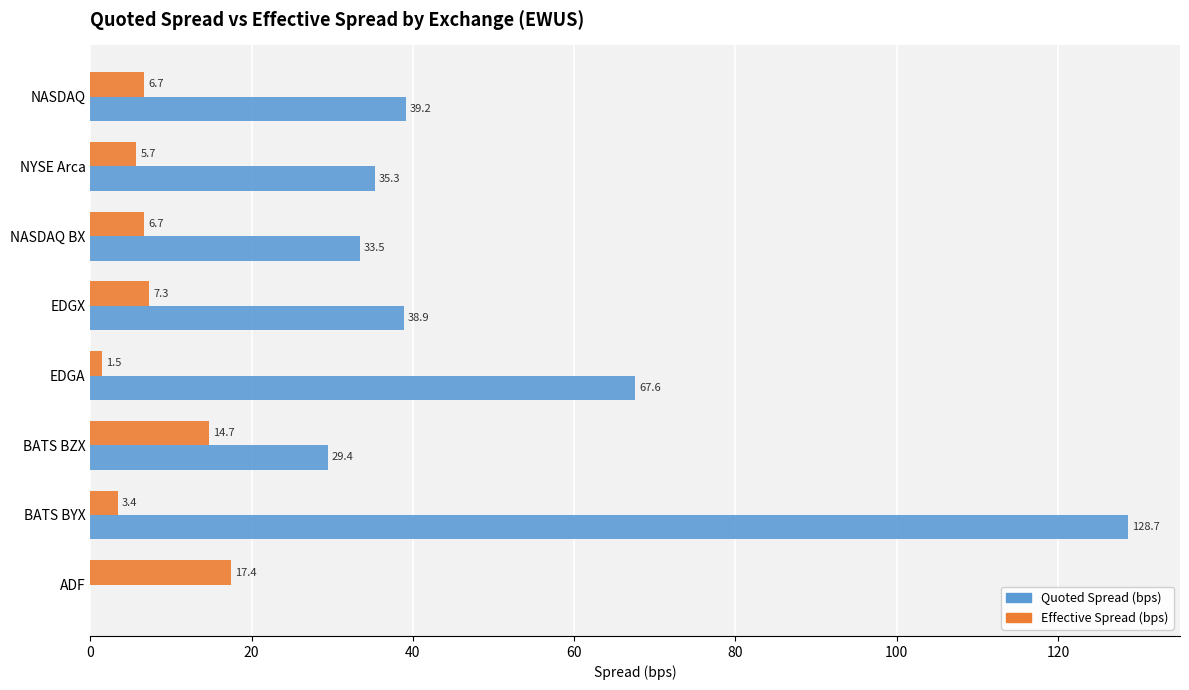

What is the maximum value shown in the chart?

128.7